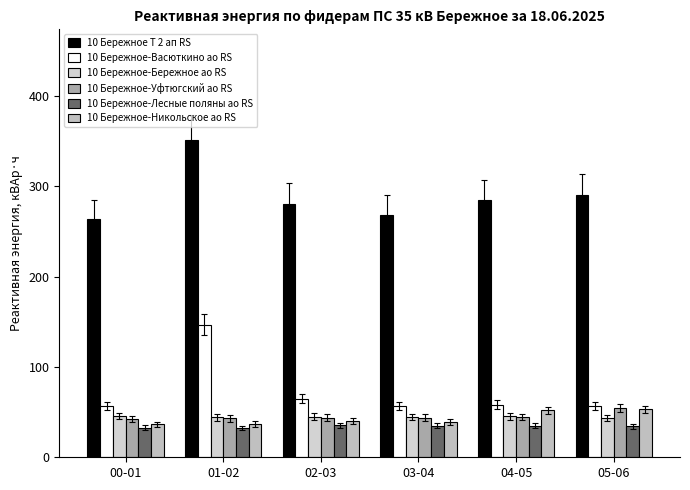

At how many categories does at least one series exceed 332?

1